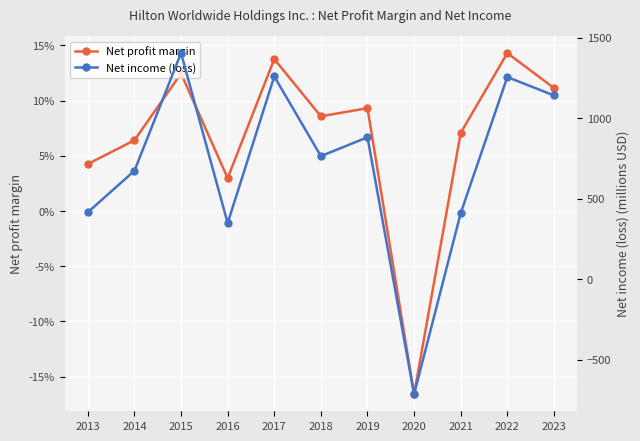

Reading left to right, list all the values displayed in this chart.

Net profit margin: 0.0	0.1	0.1	0.0	0.1	0.1	0.1	-0.2	0.1	0.1	0.1
Net income (loss): 415.0	673.0	1404.0	348.0	1259.0	764.0	881.0	-715.0	410.0	1255.0	1141.0